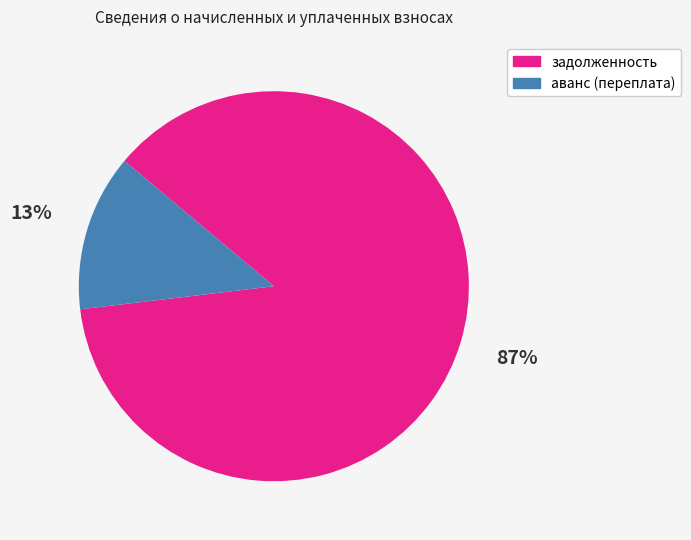

Is the sum of аванс (переплата) and задолженность greater than half?

Yes